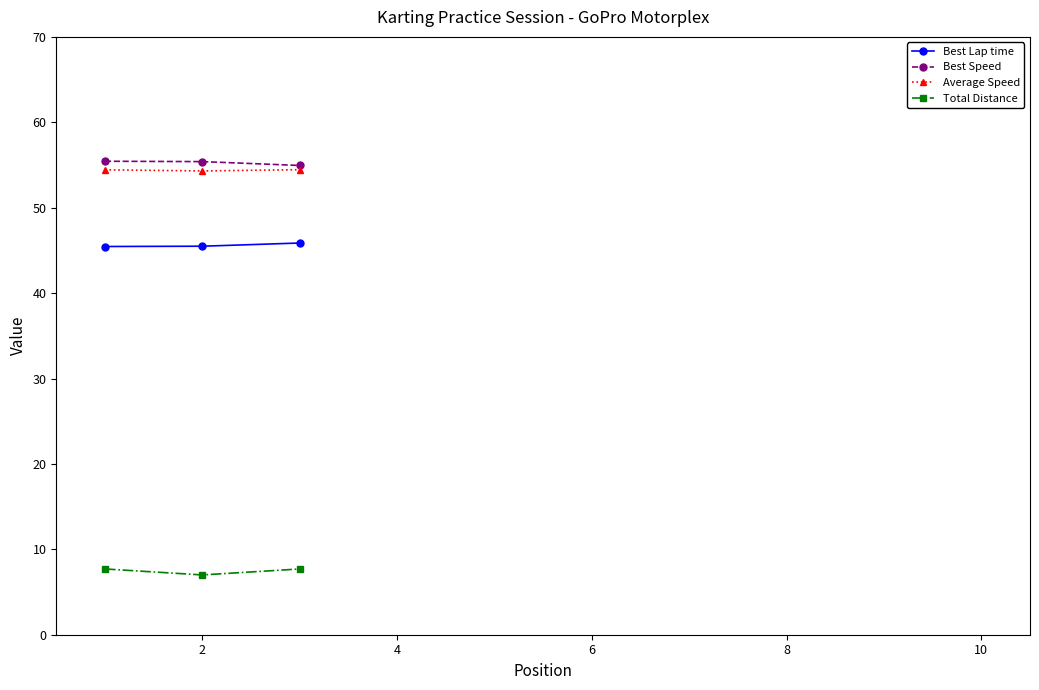

Which series has the largest range (max minus min)?

Total Distance